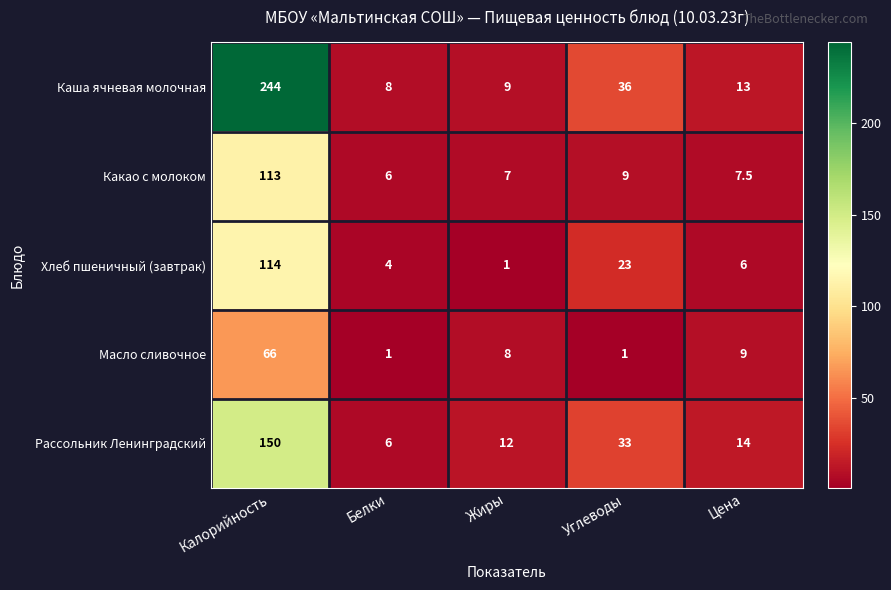

Which series has the largest range (max minus min)?

Каша ячневая молочная